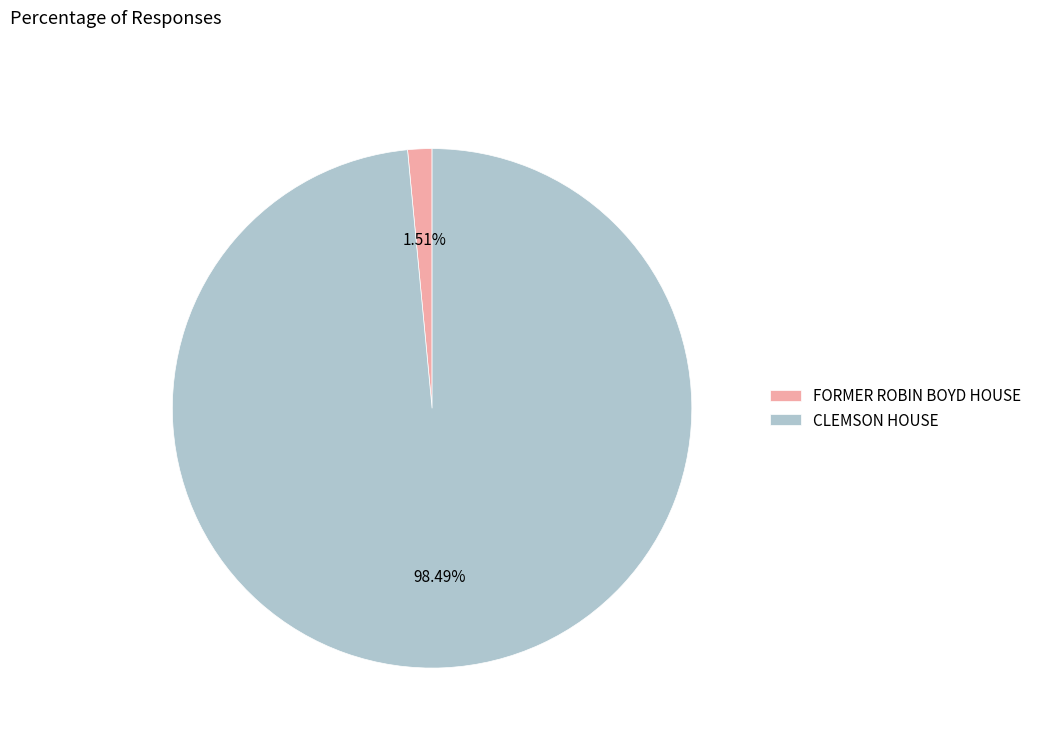

Which slice is the smallest?

FORMER ROBIN BOYD HOUSE